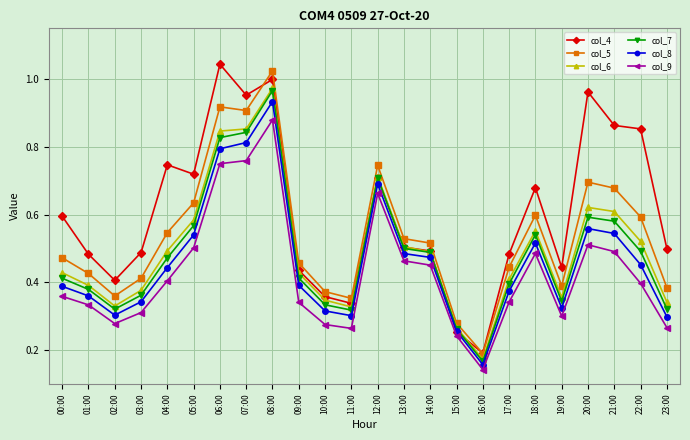

Is it true that col_9 equals 0.5 at 23:00?

False